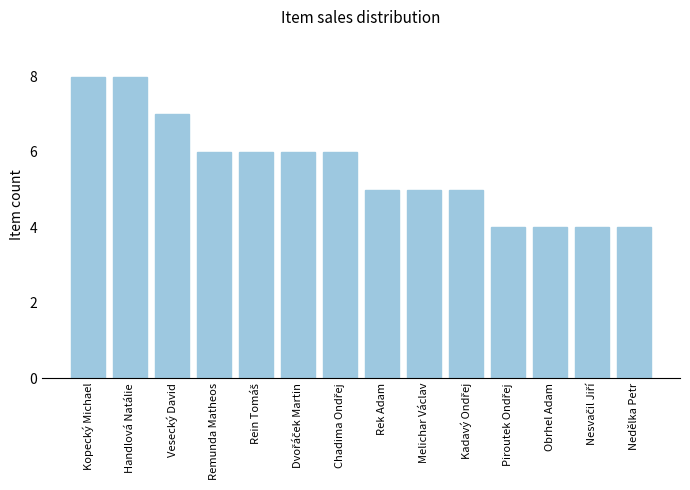

What is the sum of the values at Obrhel Adam and Nedělka Petr?

8